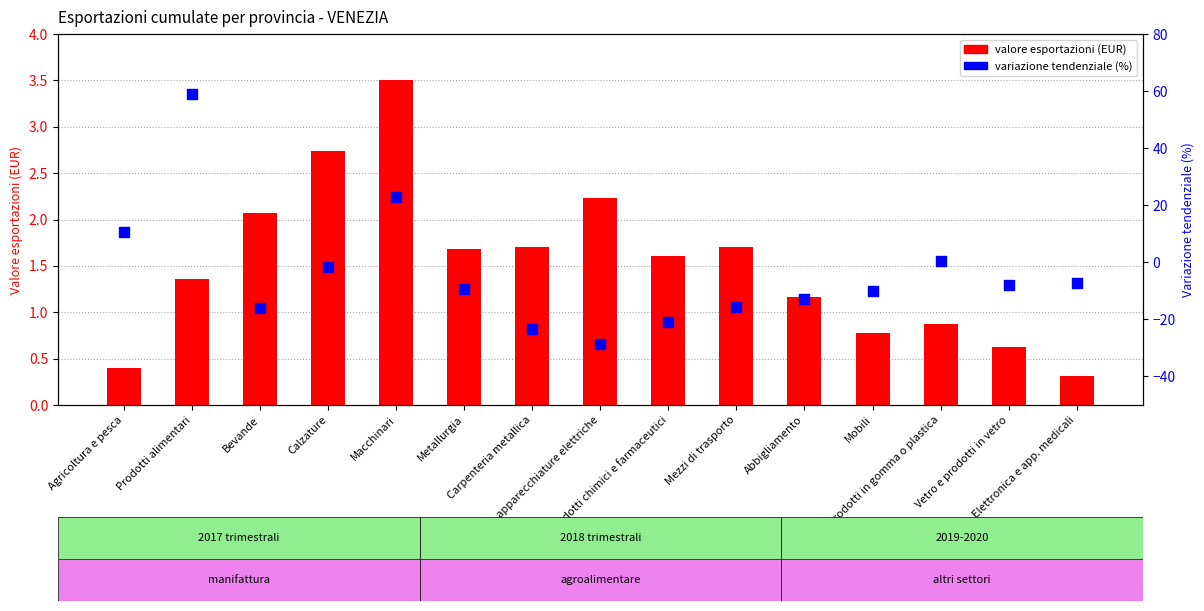

Which series has the largest Y range (max minus min)?

var. tendenziale (%)